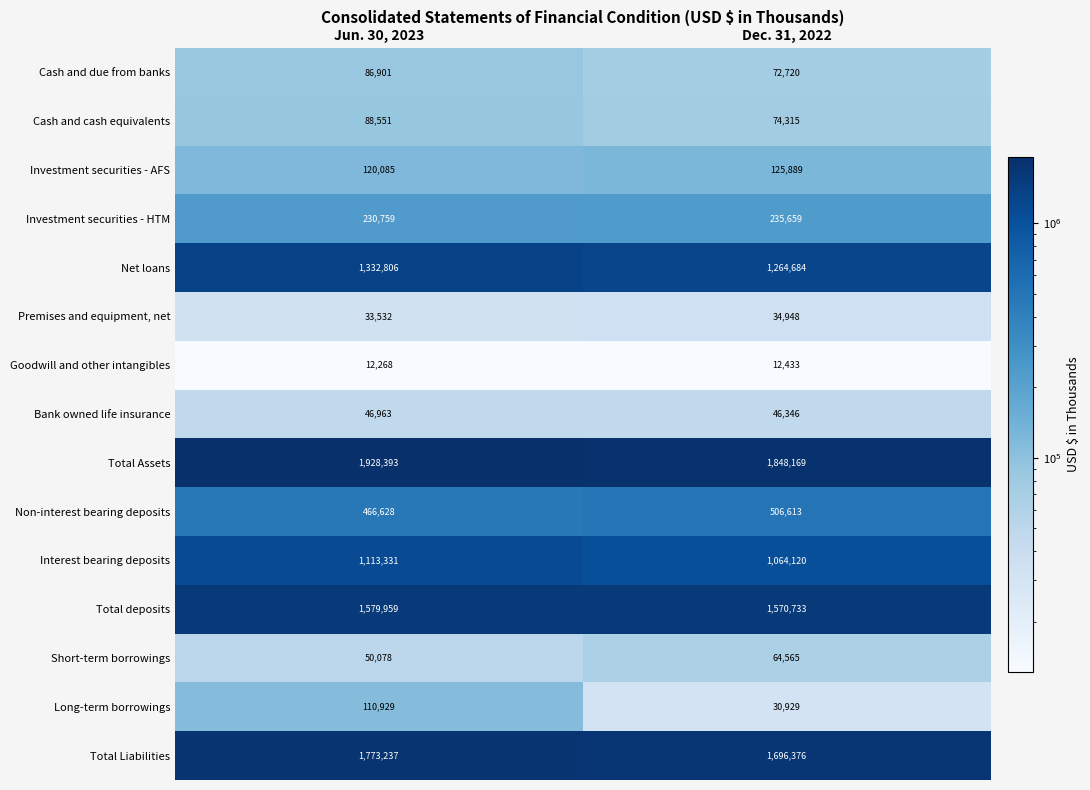

What is the greatest value displayed?

1928393